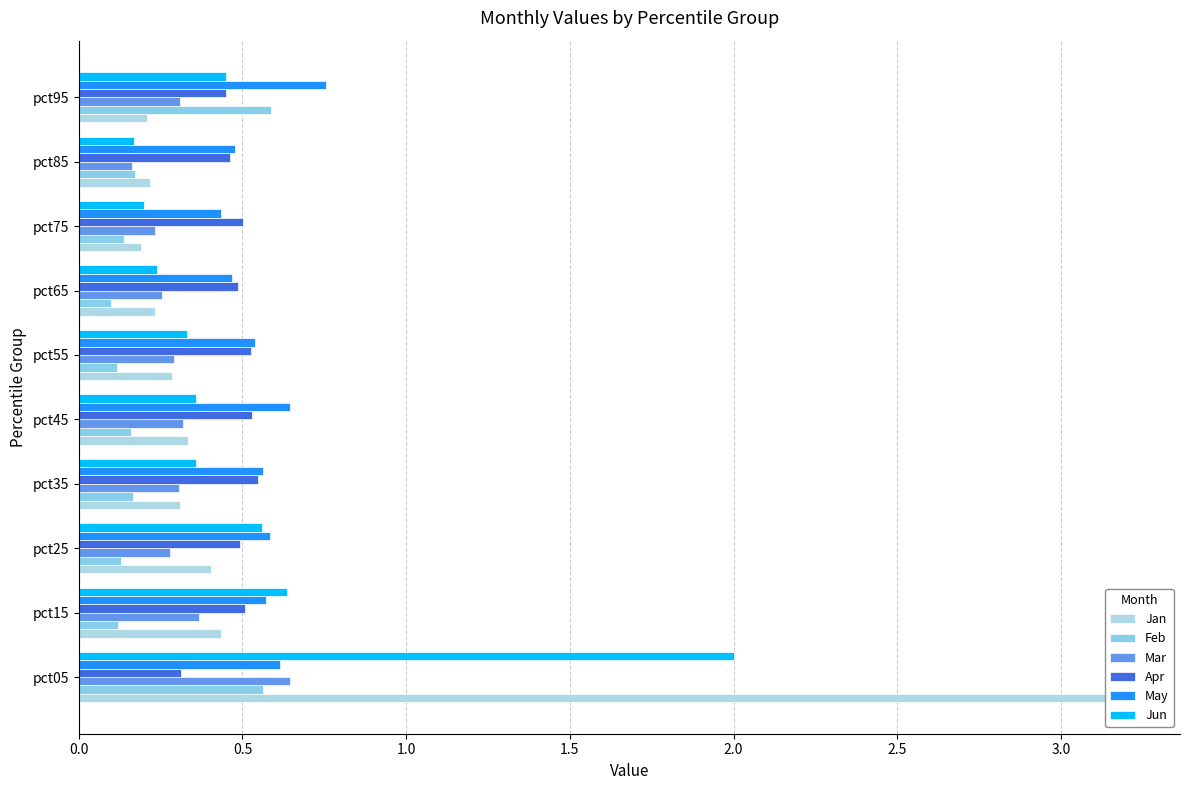

True or false: Jun has a value of 0.2 at pct85.

True